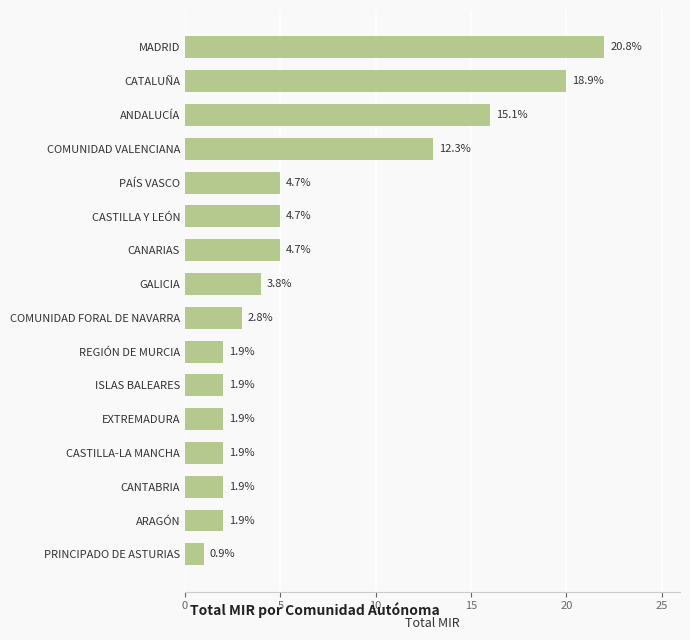

How many bars are there in total?

16